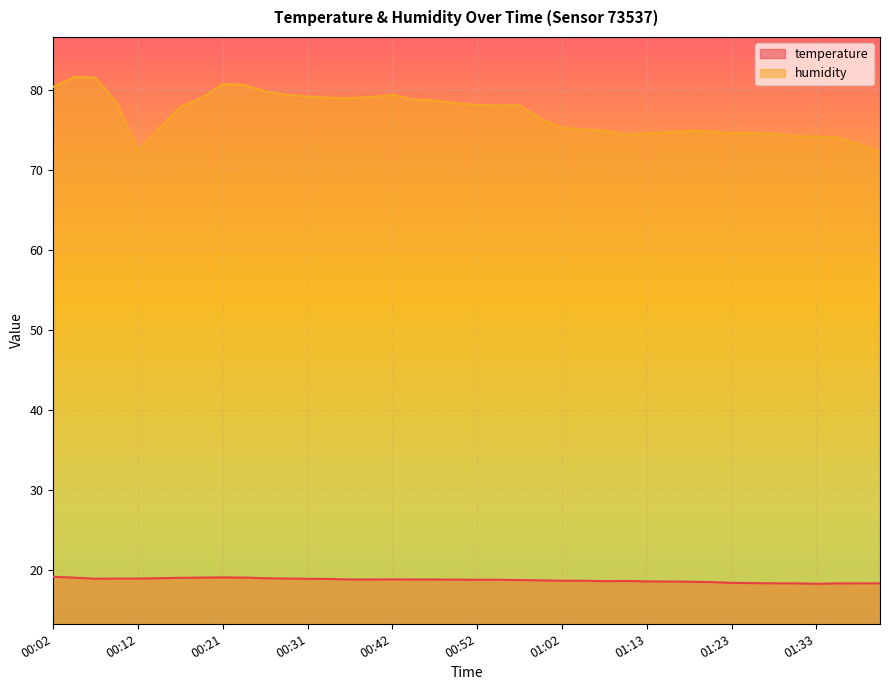

What is the highest value of the temperature series?

19.1